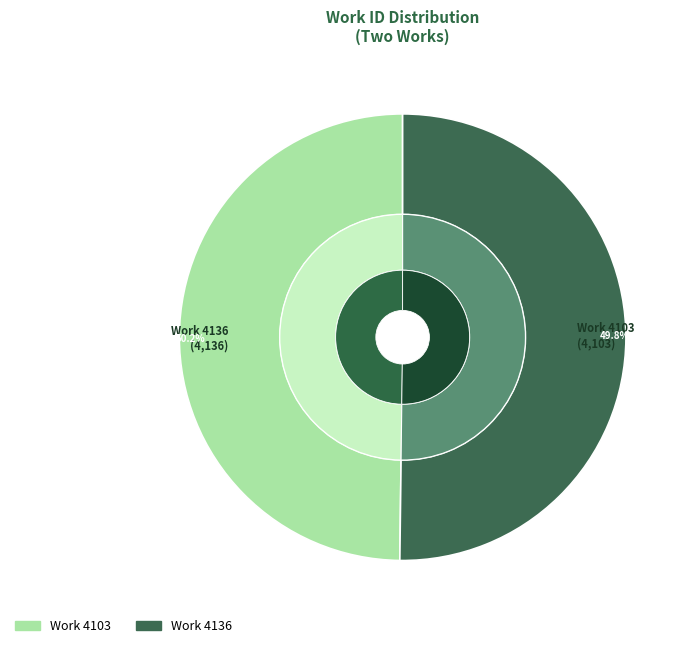

Count the number of slices in the pie.

2